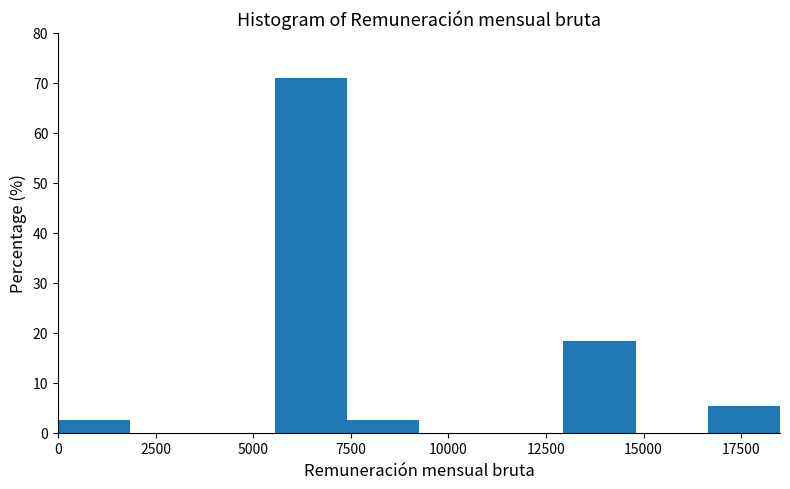

Around what value on the x-axis is the tallest bar? Give the approximate position of its centre, as read against the axis.

6500